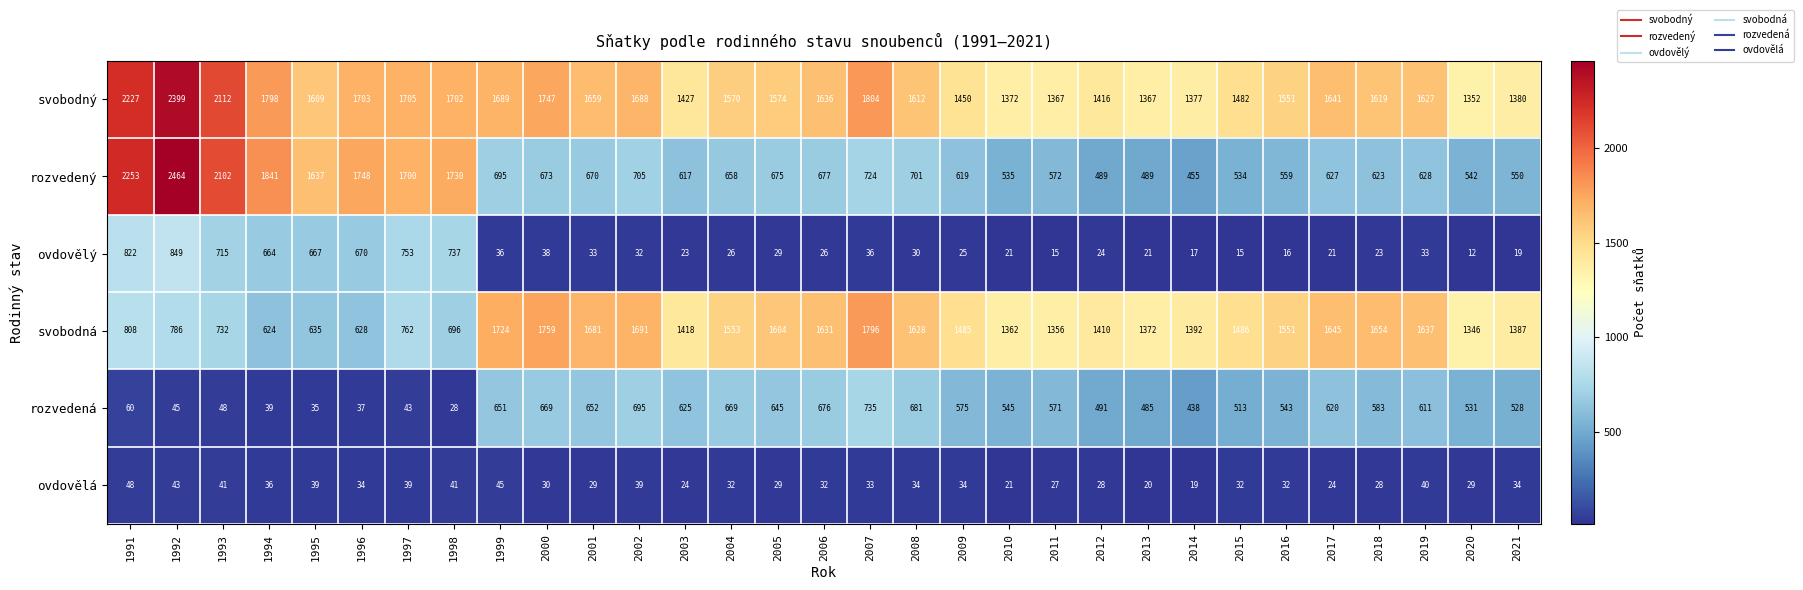

Which series changed the most between 1996 and 2016?

rozvedený